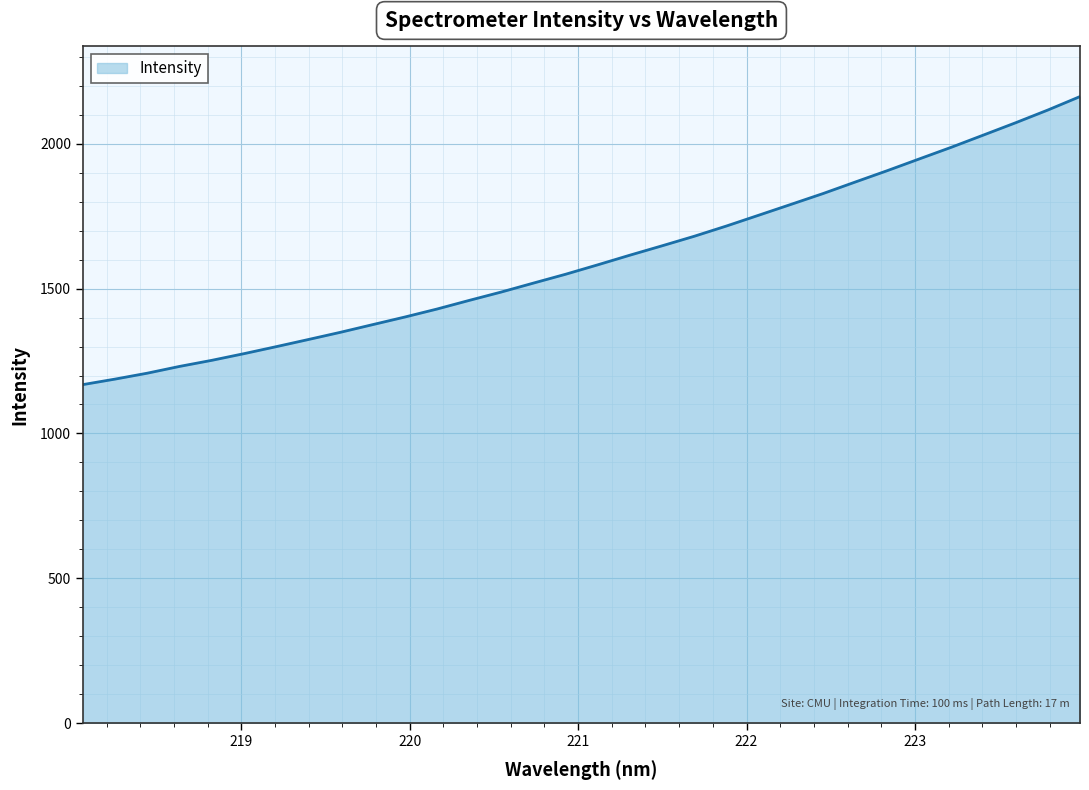

What is the sum of all values?

51226.1